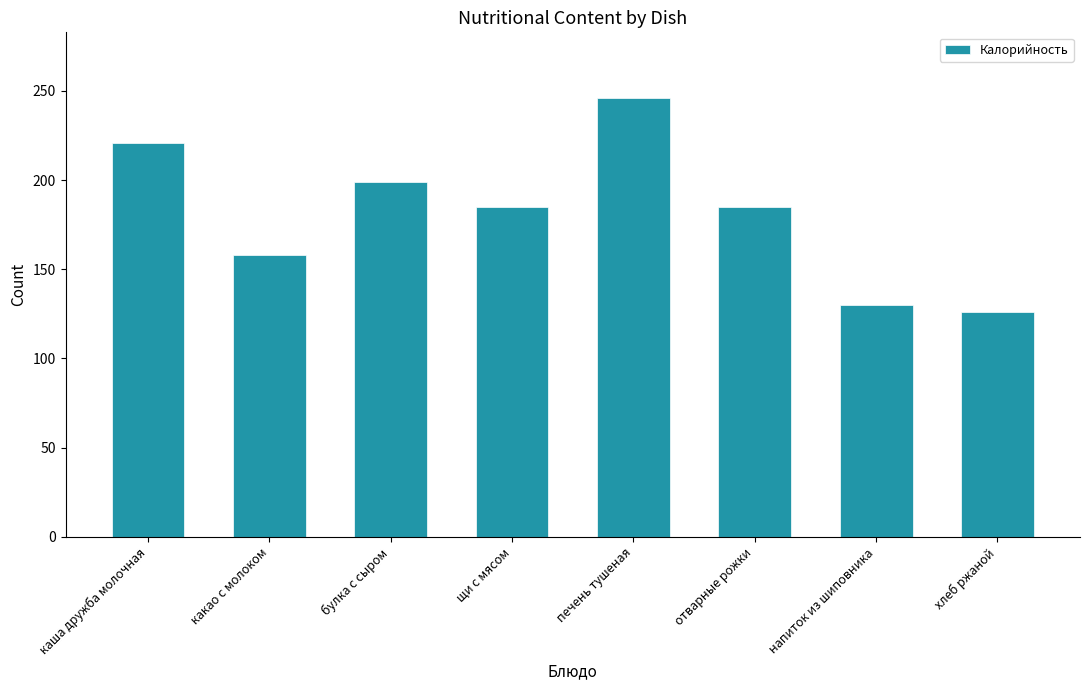

At which category does the chart reach its peak across all series?

печень тушеная